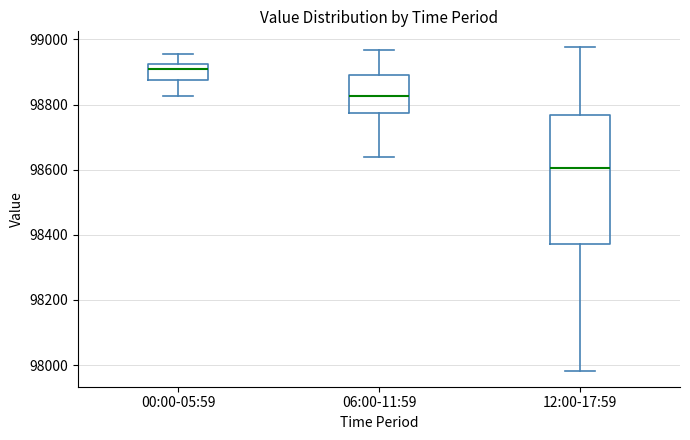

Reading left to right, transcribe this box plot: for each box, give where its median line is, the range the box spans, and where its two whiskers end, as read against the y-axis. The values are not printed on the chart, so give them approximately, as read against the axis.

00:00-05:59: median 98900, box 98880 to 98920, whiskers 98820 to 98960
06:00-11:59: median 98820, box 98780 to 98900, whiskers 98640 to 98960
12:00-17:59: median 98600, box 98380 to 98760, whiskers 97980 to 98980